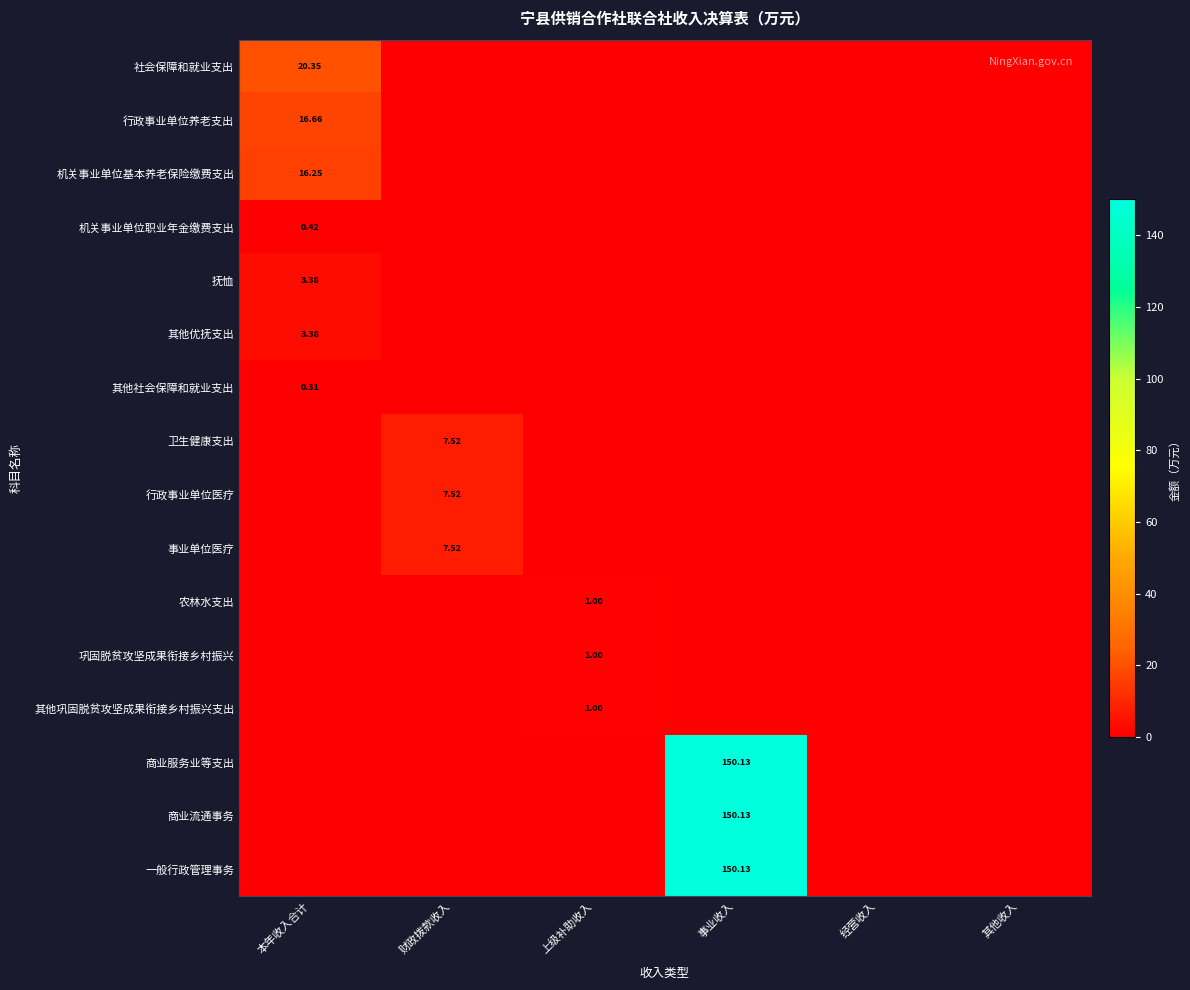

Which series changed the most between 本年收入合计 and 财政拨款收入?

社会保障和就业支出